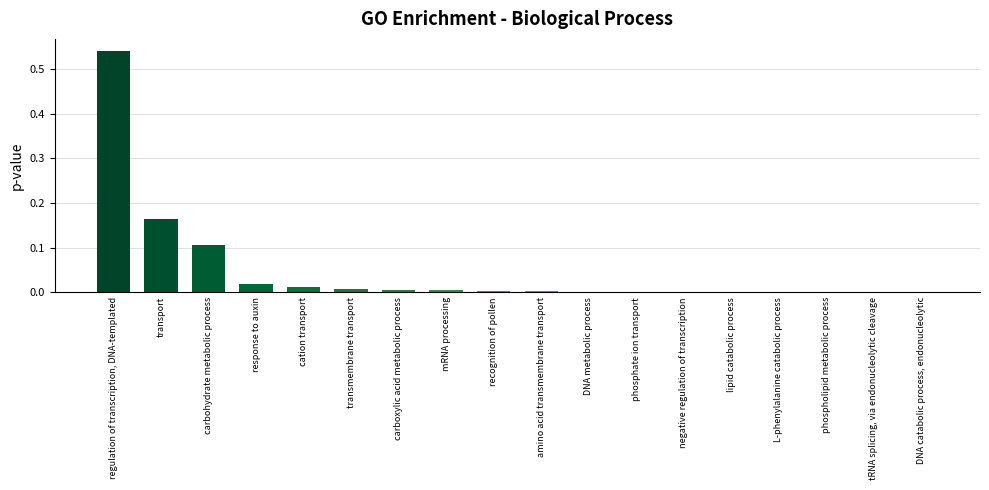

What is the sum of all values?

0.9